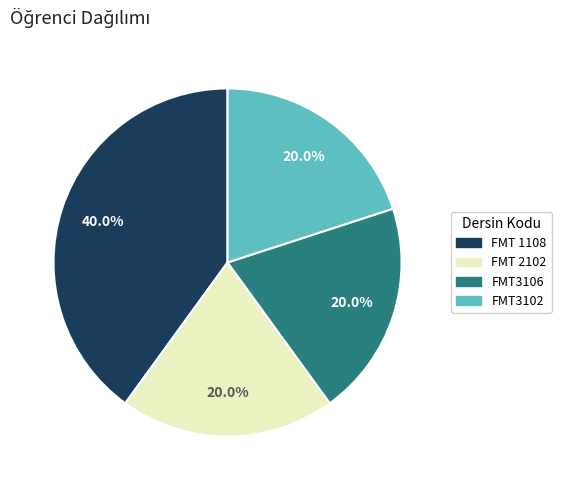

To the nearest percent, what is the average slice percentage?

25%